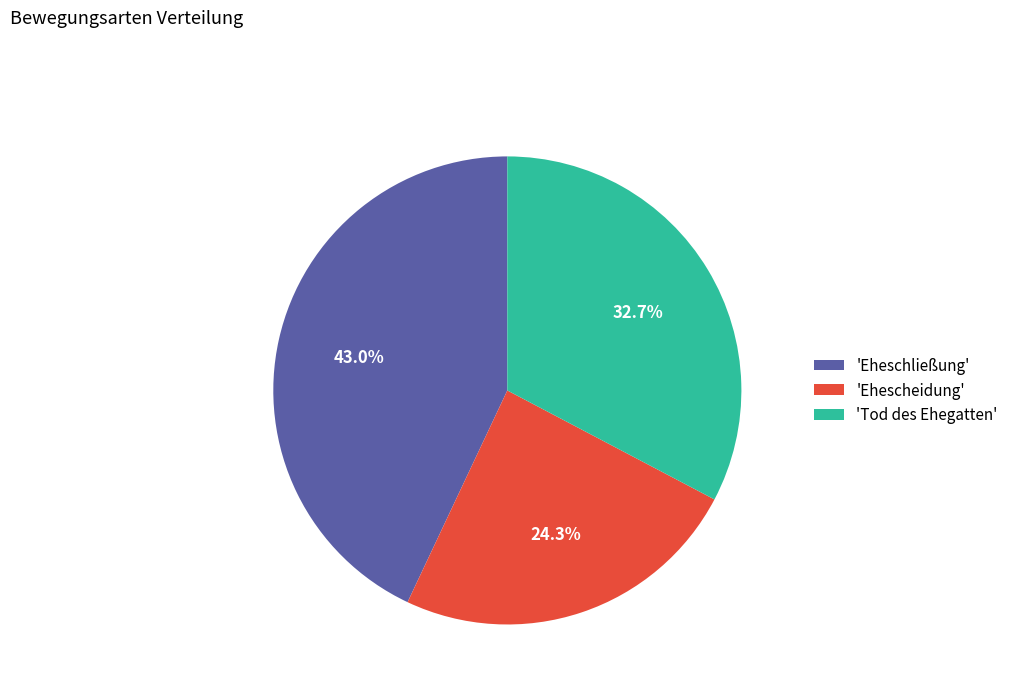

Which category has the smallest portion of the pie?

'Ehescheidung'